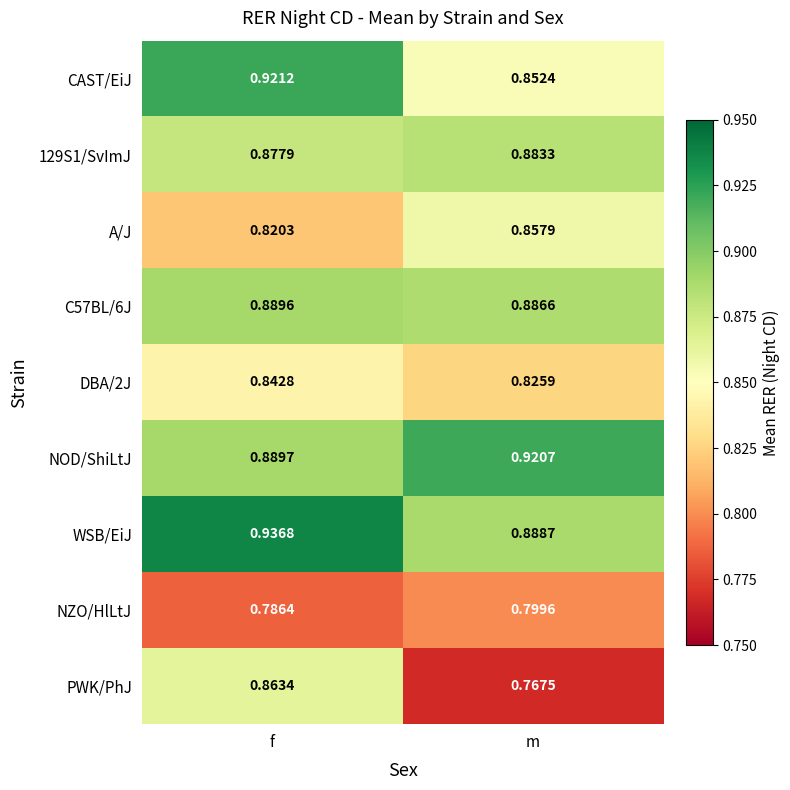

Which label corresponds to the largest value in the chart?

f